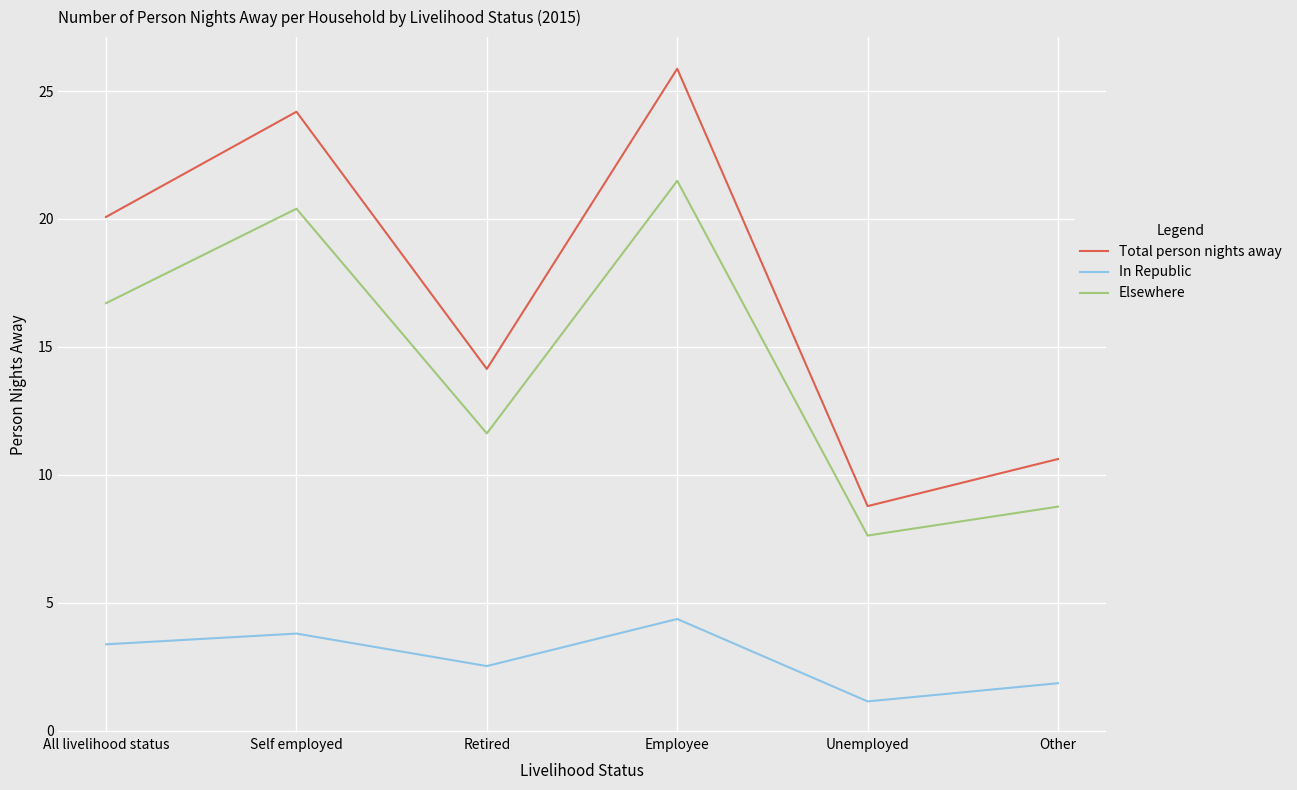

True or false: Elsewhere and In Republic cross at least once.

False